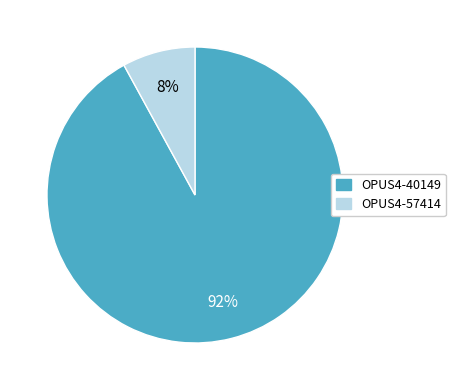

Is it true that OPUS4-40149 is 92% of the pie?

True